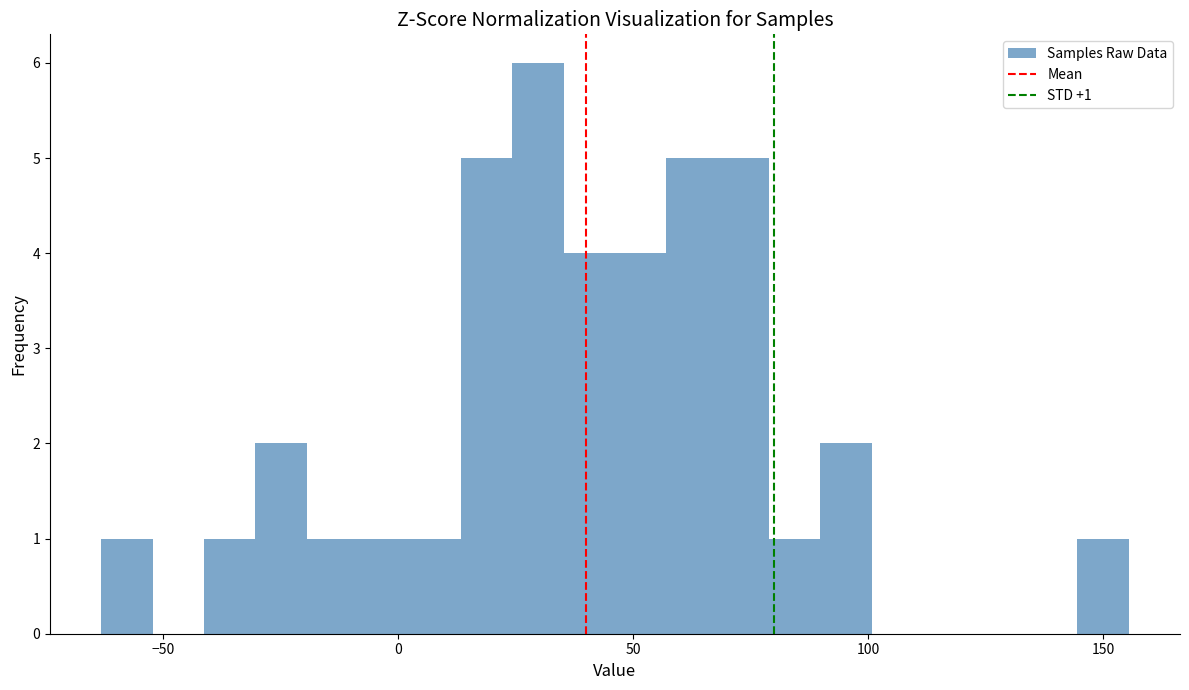

Read against the x-axis, roughly where is the centre of the tallest bar?

30